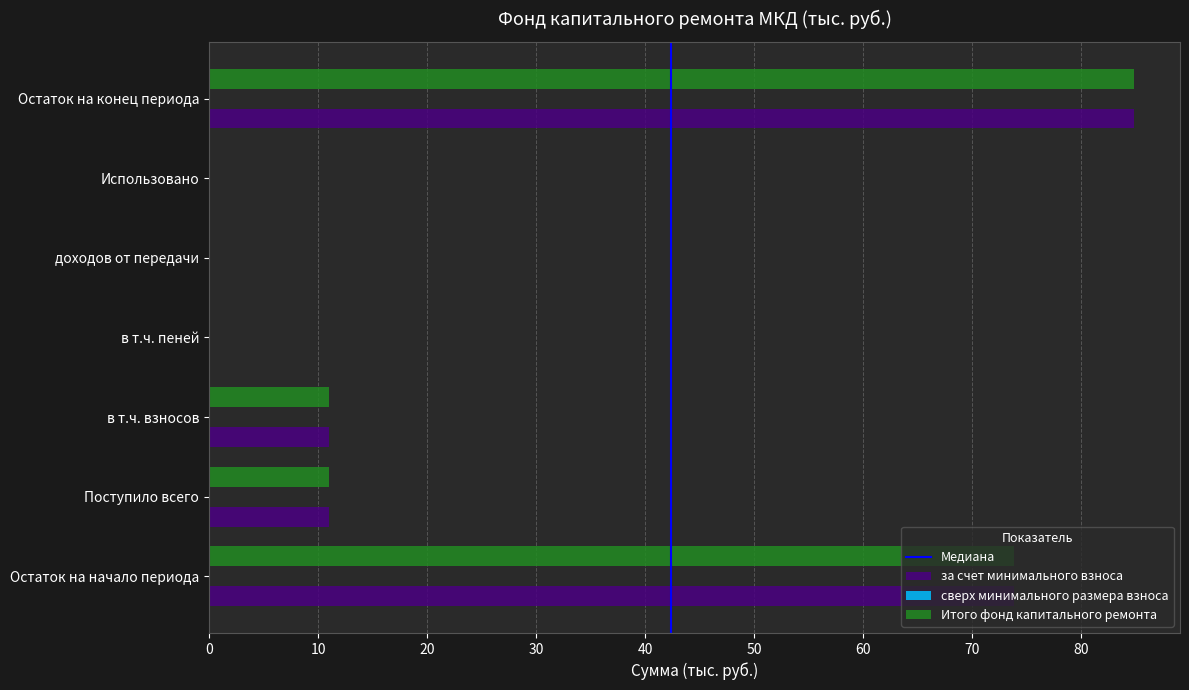

At which category is the sum across all series the highest?

Остаток на конец периода